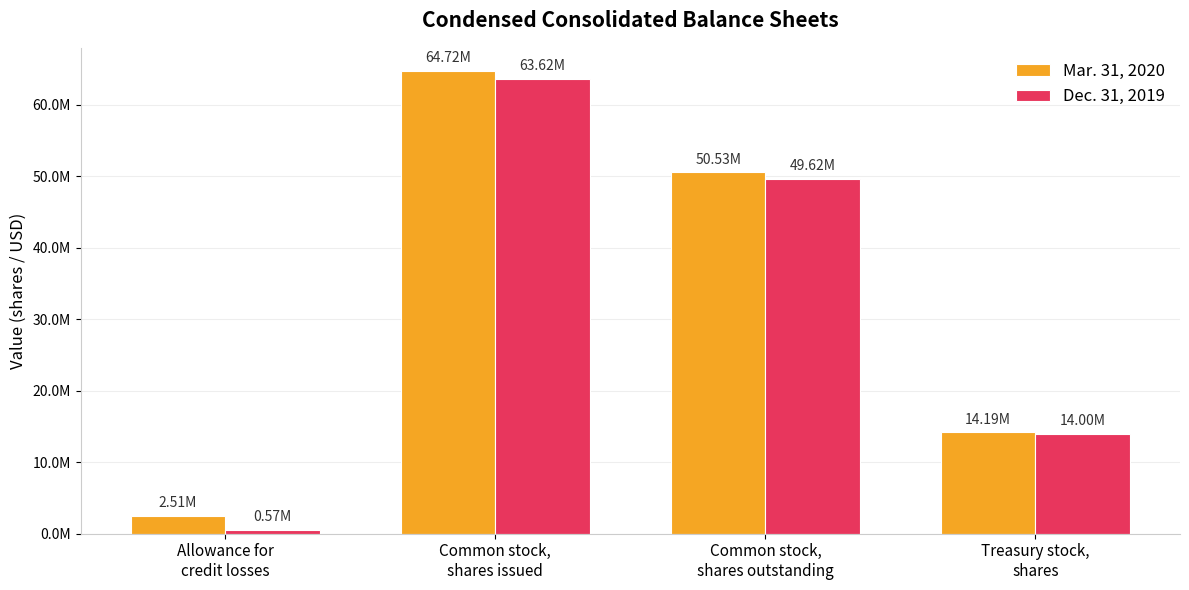

Which label corresponds to the smallest value in the chart?

Allowance for
credit losses